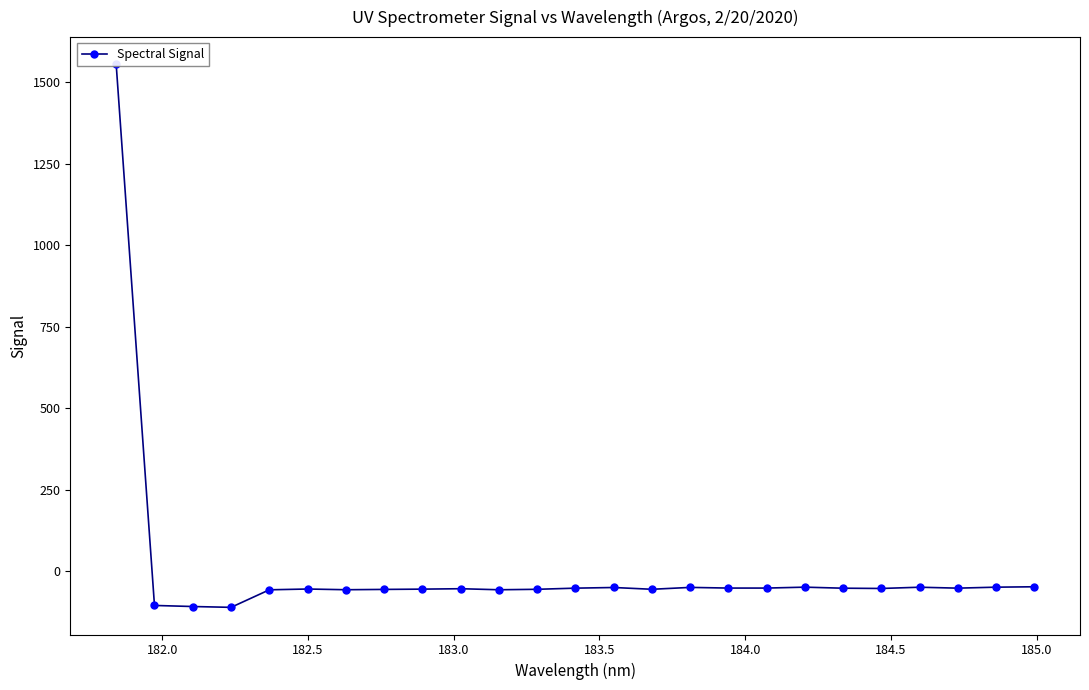

Reading right to left, list all the values displayed in this chart.

-48.4	-49.7	-52.7	-49.8	-53.7	-52.8	-49.6	-52.4	-52.4	-50.4	-56.2	-50.7	-52.7	-56.2	-57.6	-54.4	-55.7	-56.6	-57.5	-55.3	-57.7	-111.6	-109.0	-105.8	1554.8